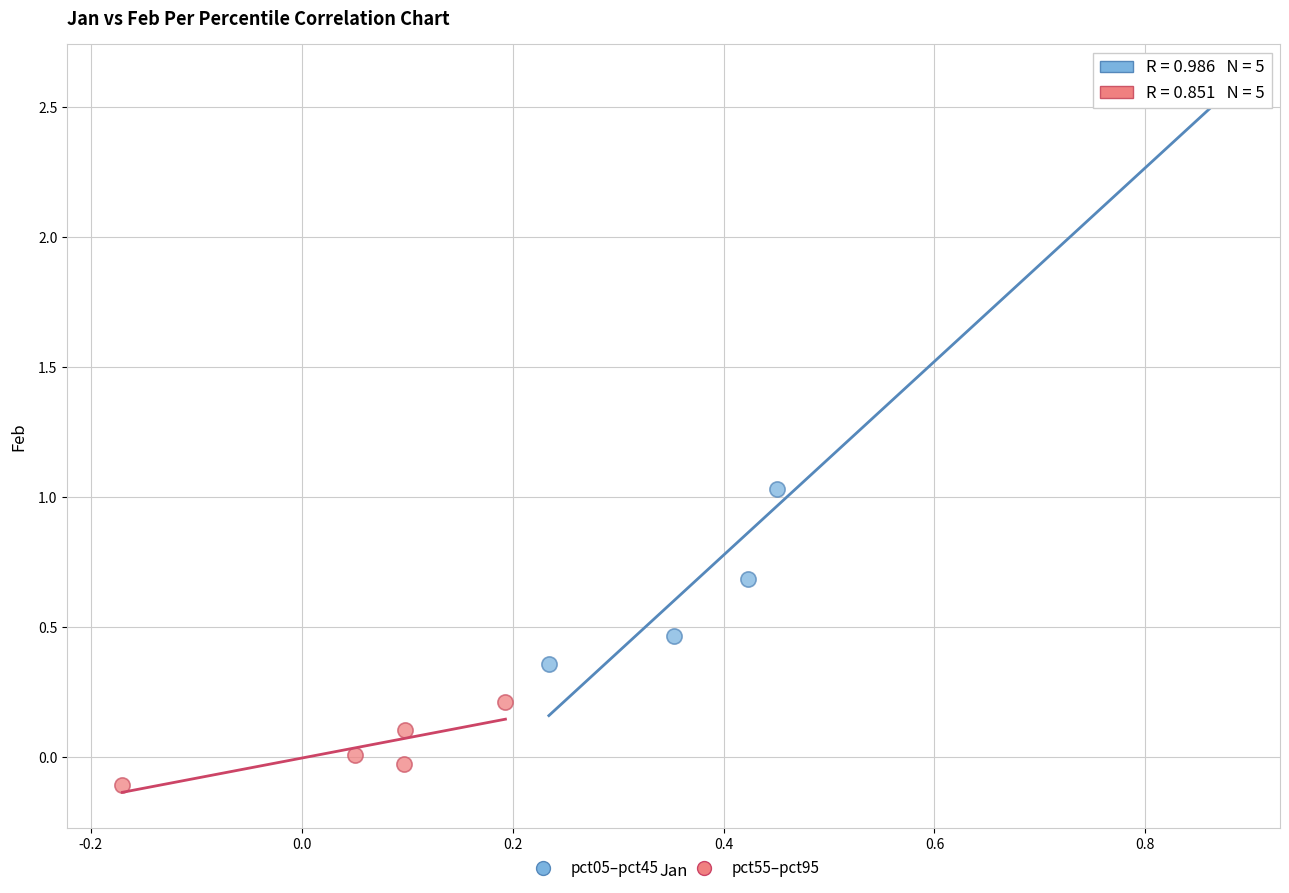

Which series reaches the minimum Y coordinate?

pct55–pct95